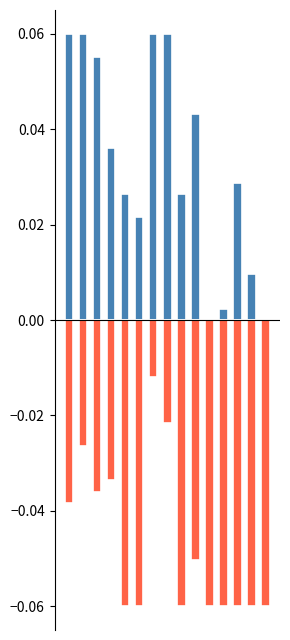

Rank the series by their average value, from lowest to highest.

Score 2, Score 1